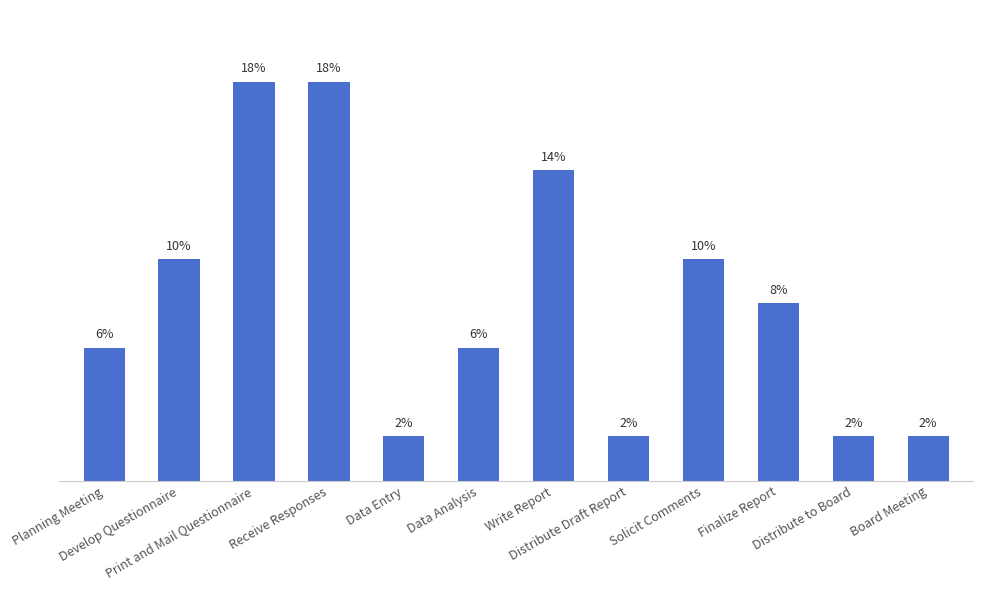

Rank the categories by value from lowest to highest.

Data Entry, Distribute Draft Report, Distribute to Board, Board Meeting, Planning Meeting, Data Analysis, Finalize Report, Develop Questionnaire, Solicit Comments, Write Report, Print and Mail Questionnaire, Receive Responses